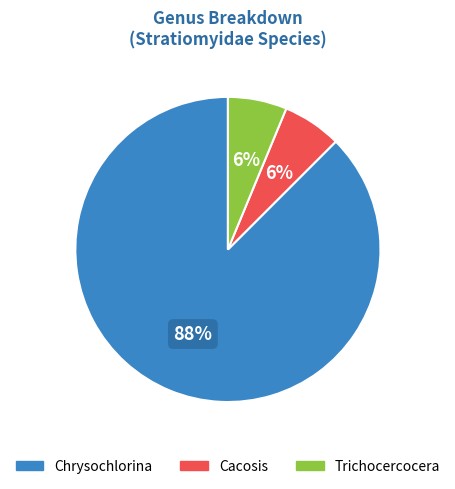

Is there any slice that represents more than half of the pie?

Yes